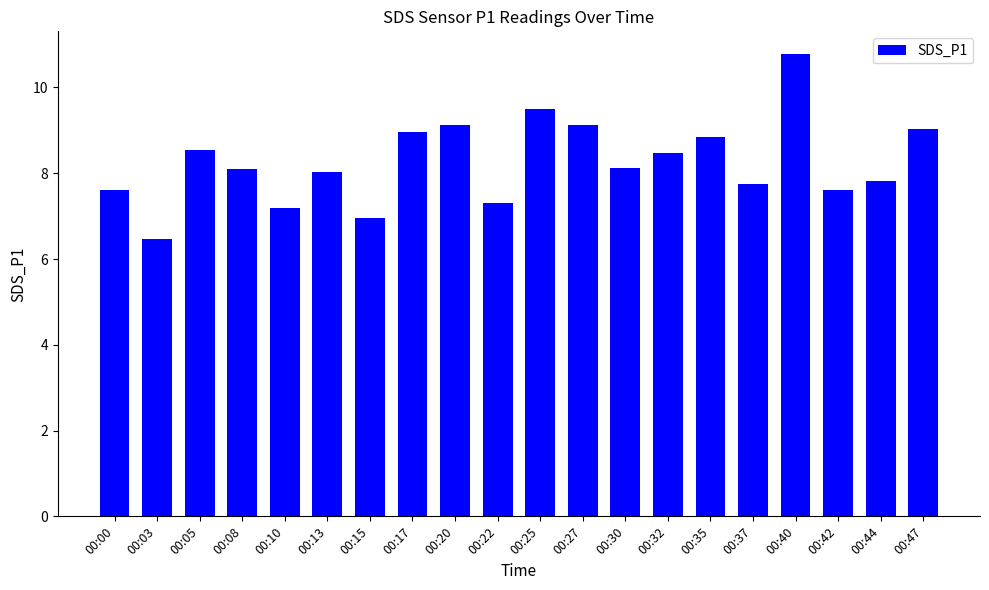

What is the maximum value shown in the chart?

10.8